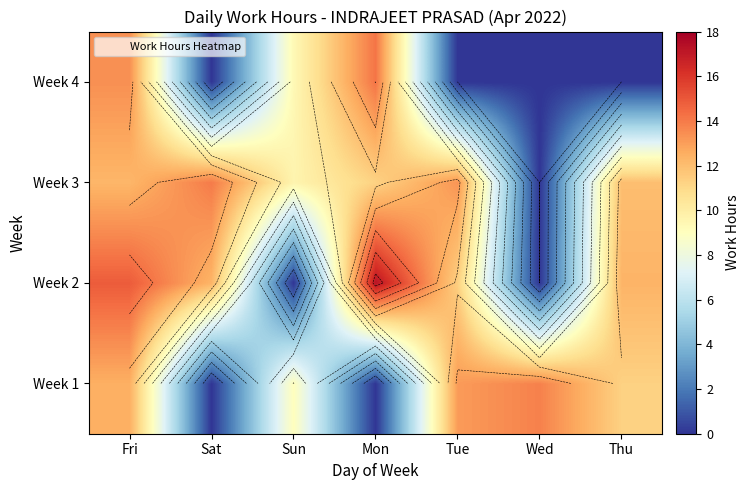

Which series has the widest spread of values?

Week 2